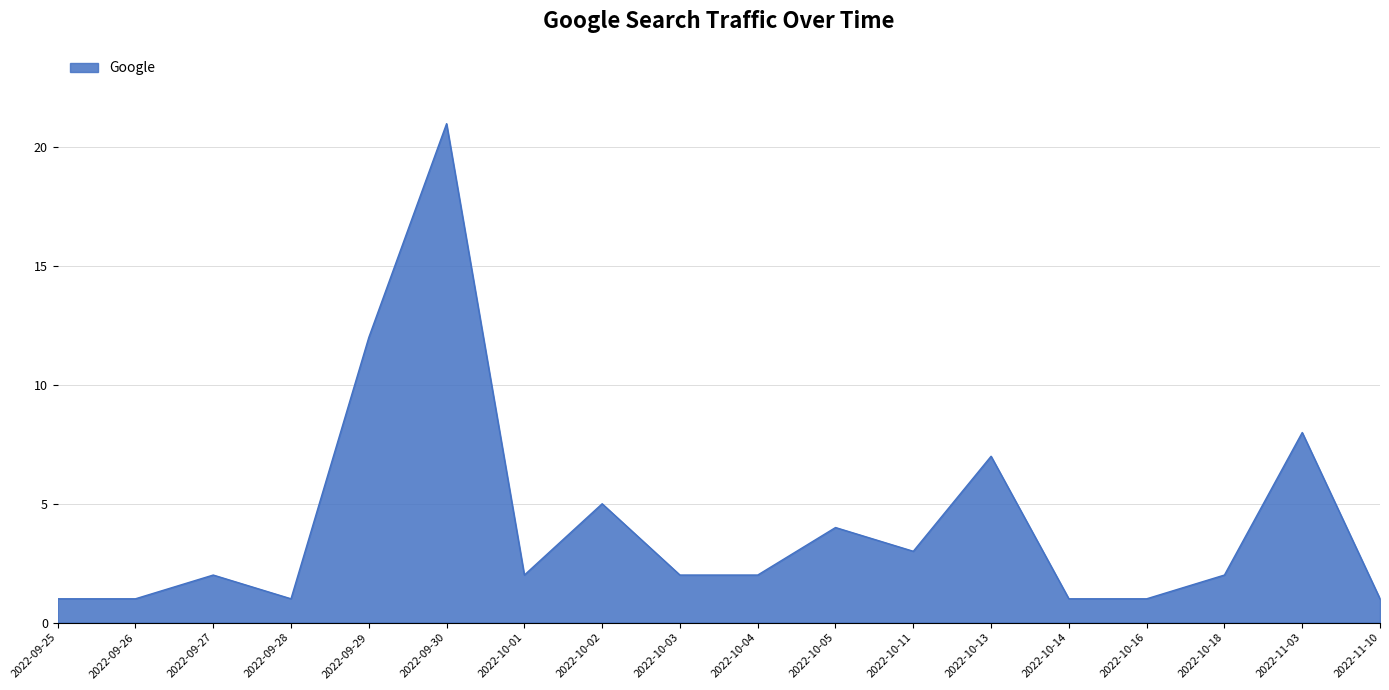

What is the ratio of the value at 2022-10-05 to the value at 2022-10-03?

2.0